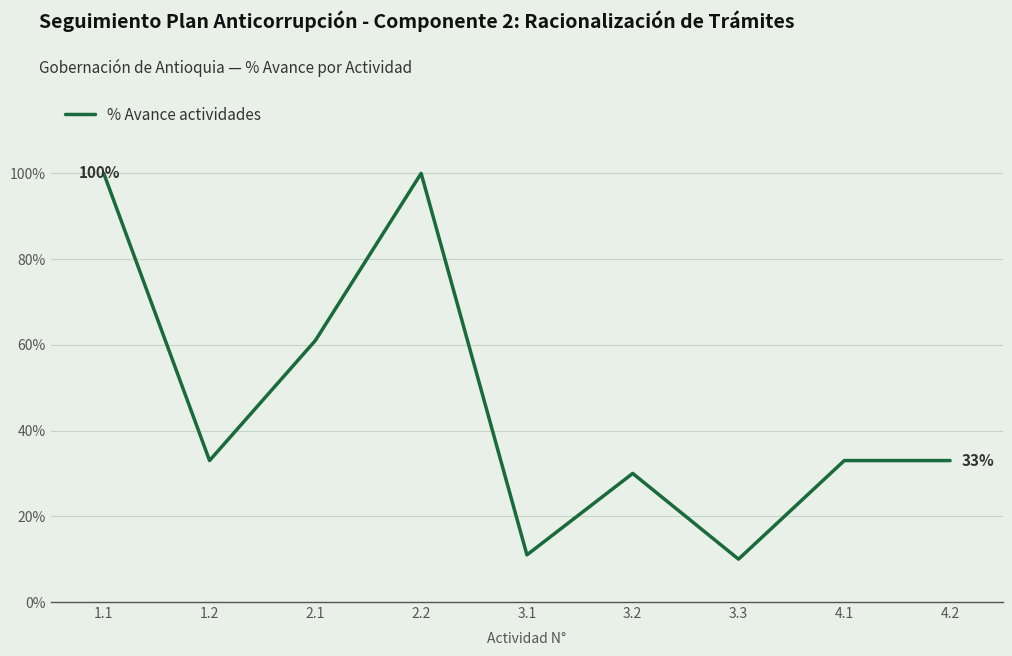

Reading right to left, what are all the values shown in this chart?

4.2=0.3	4.1=0.3	3.3=0.1	3.2=0.3	3.1=0.1	2.2=1.0	2.1=0.6	1.2=0.3	1.1=1.0